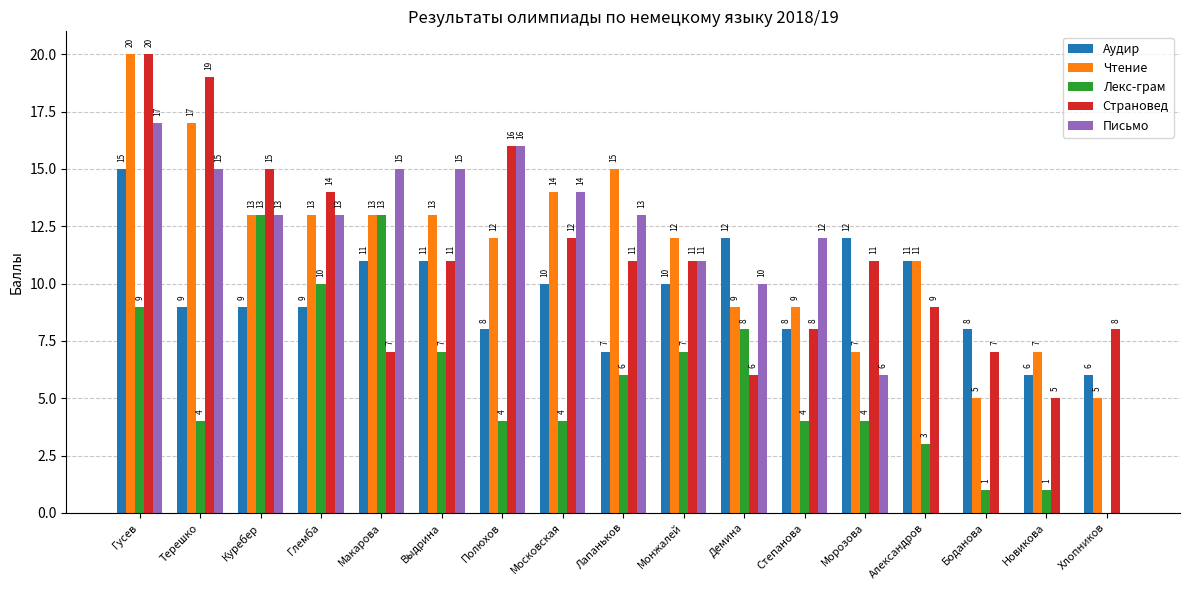

Count the number of data series in this chart.

5